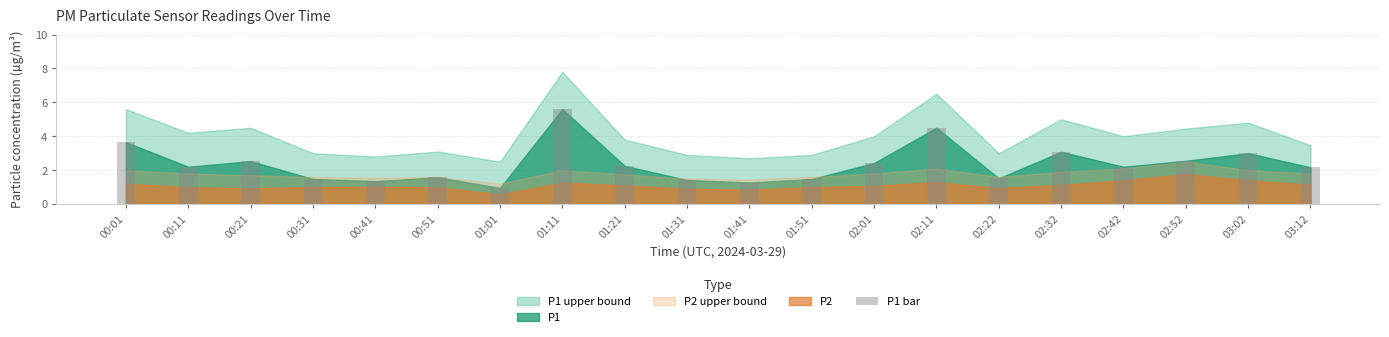

Read the value at 01:51.

1.5